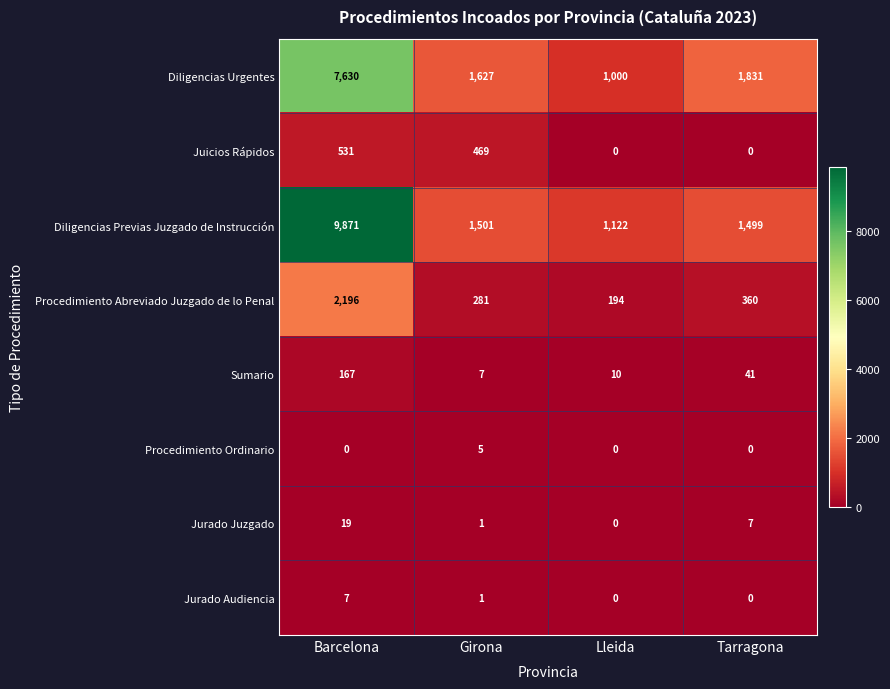

What is the sum of the Jurado Audiencia values at Barcelona and Lleida?

7